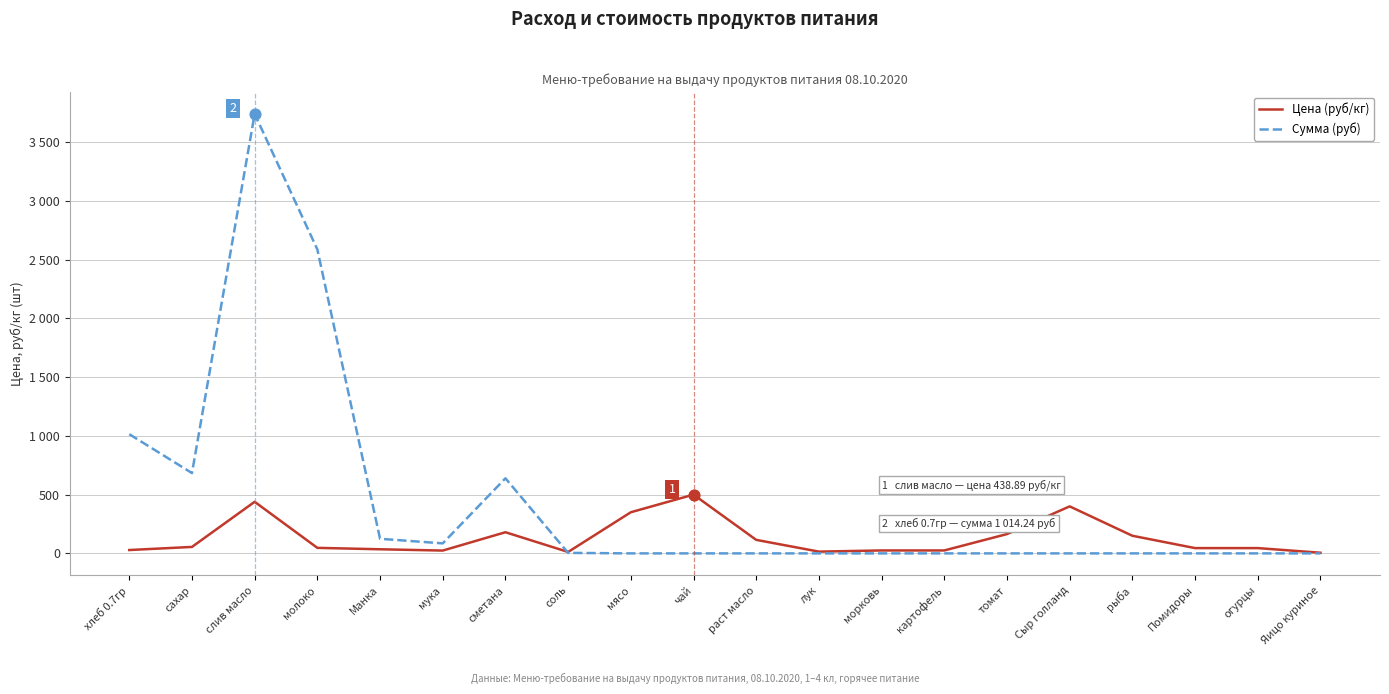

What are all the series names shown in the legend?

Цена (руб/кг), Сумма (руб)